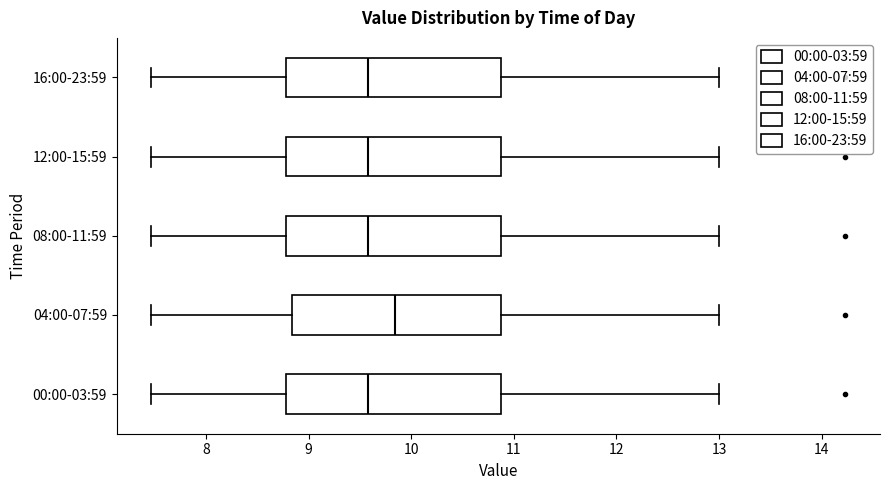

Where is the left edge of the box for 12:00-15:59 on the x-axis? The values are not printed on the chart, so give them approximately, as read against the axis.

8.8